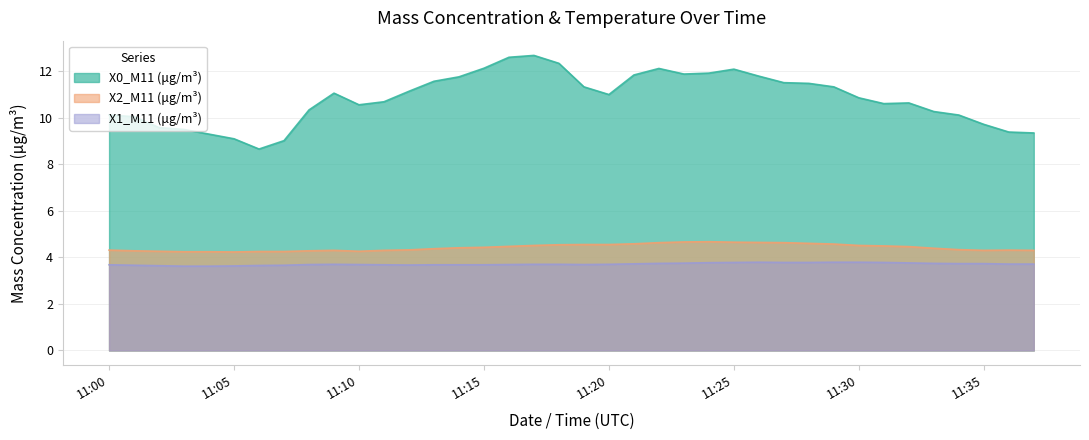

What is the sum of all X0_M11 (μg/m³) values?

411.1